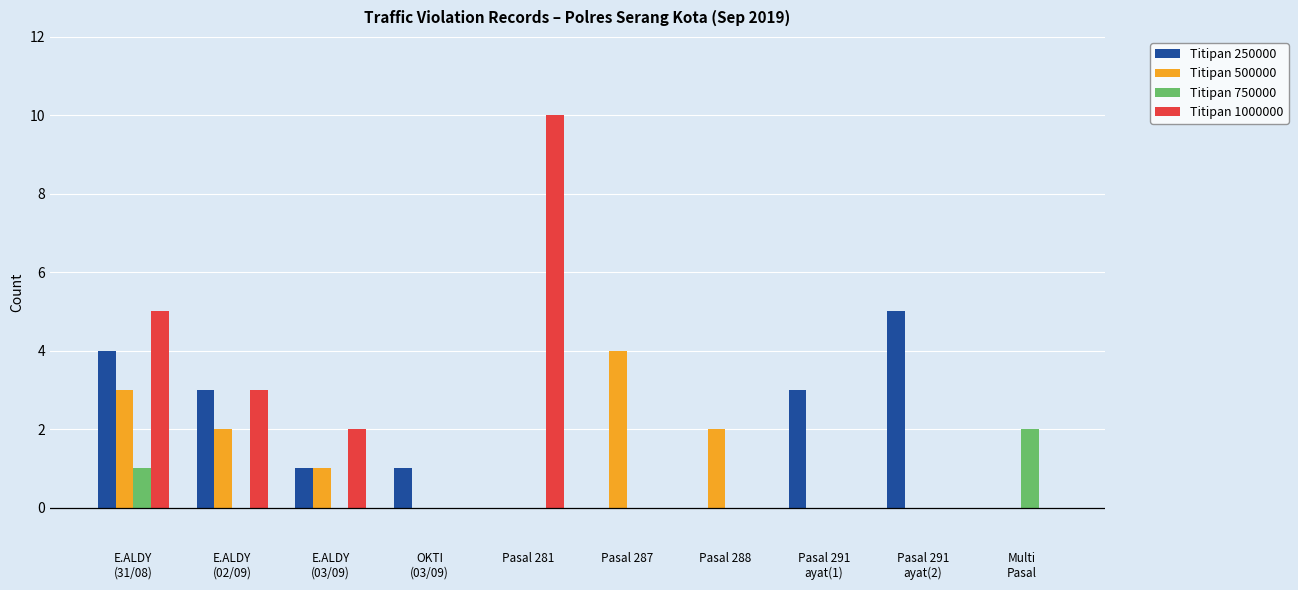

At which category does the chart reach its peak across all series?

Pasal 281